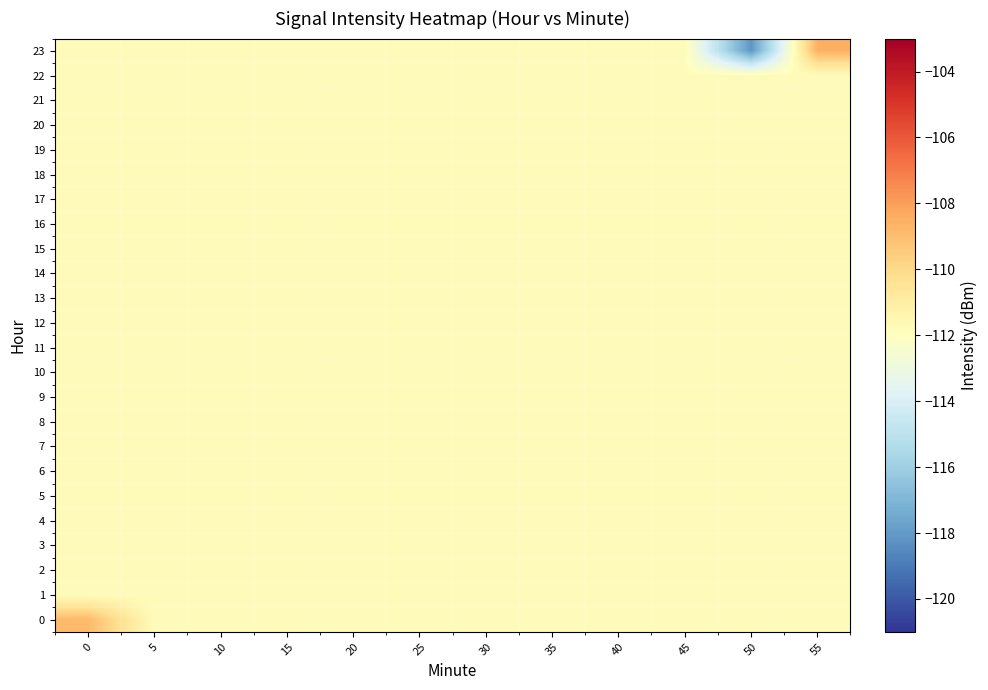

Which has a higher value, 45 or 20?

45